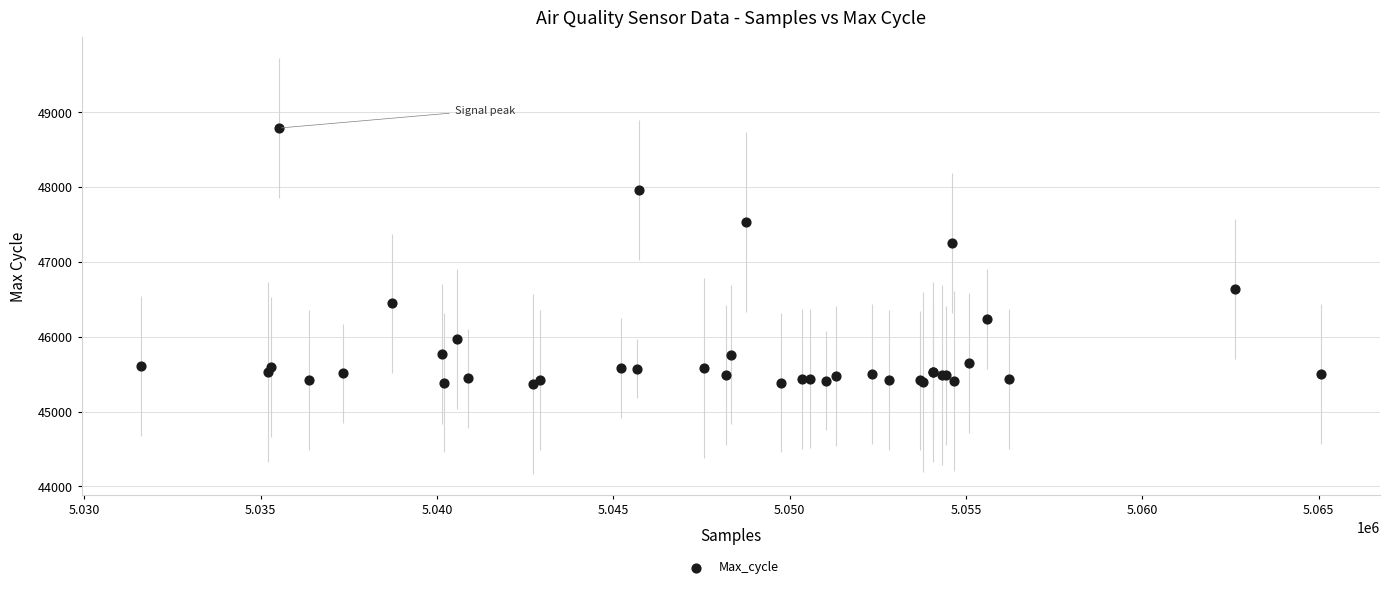

What Y value in the scatter plot is closest to 47076?

47248